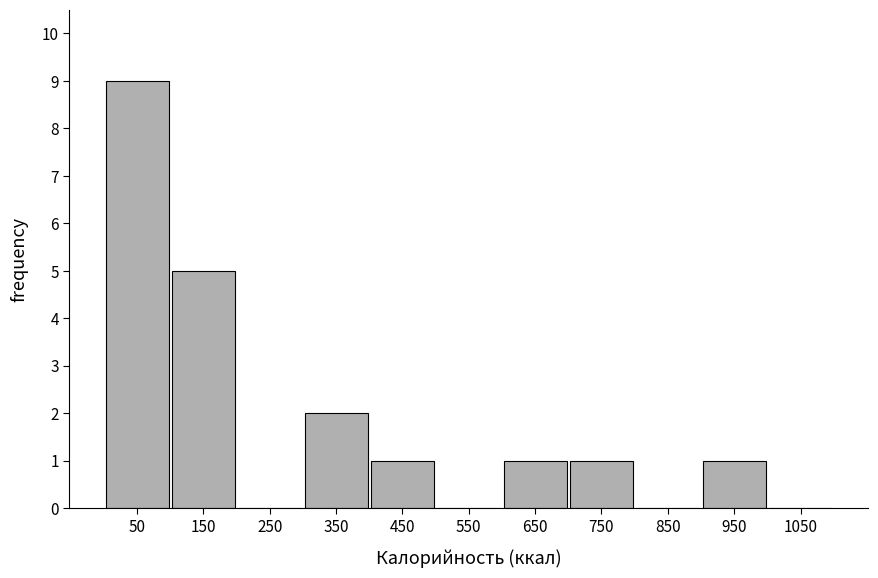

Over which range of the x-axis is the bar tallest?

0 to 100